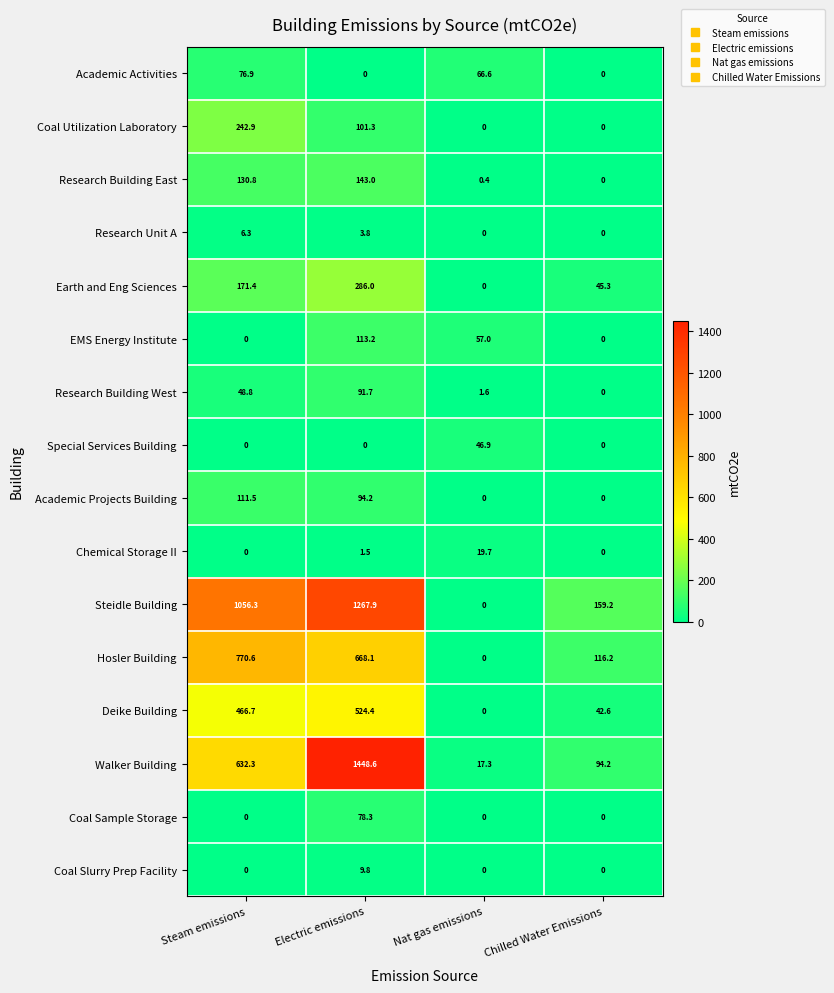

What is the sum of all Deike Building values?

1033.7